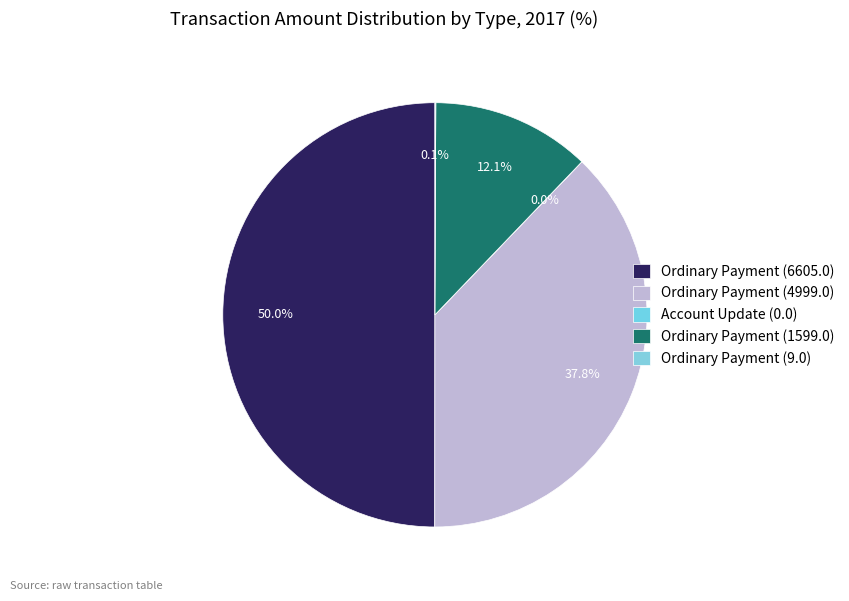

To the nearest percent, what is the combined percentage of Account Update (0.0) and Ordinary Payment (1599.0)?

12%